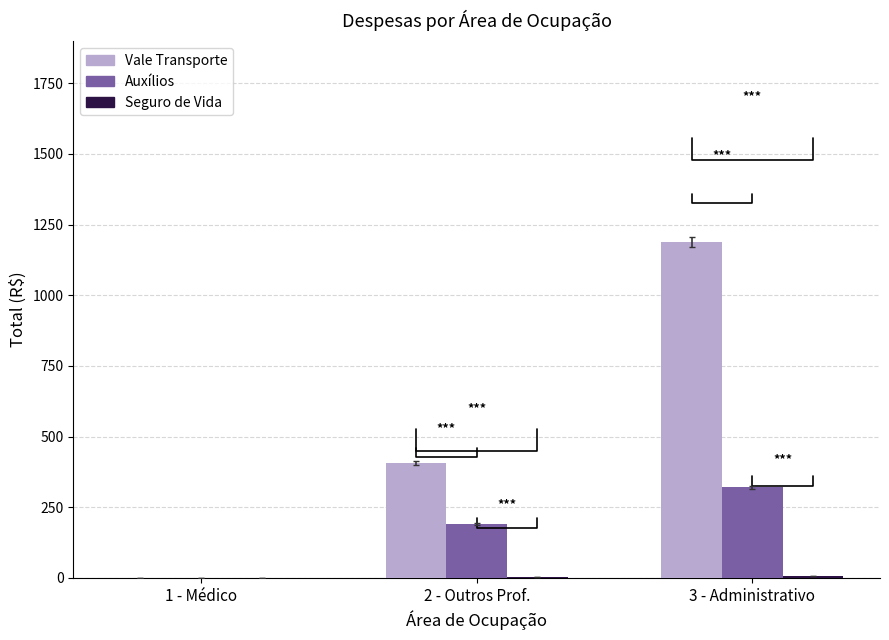

At which category is the sum across all series the highest?

3 - Administrativo